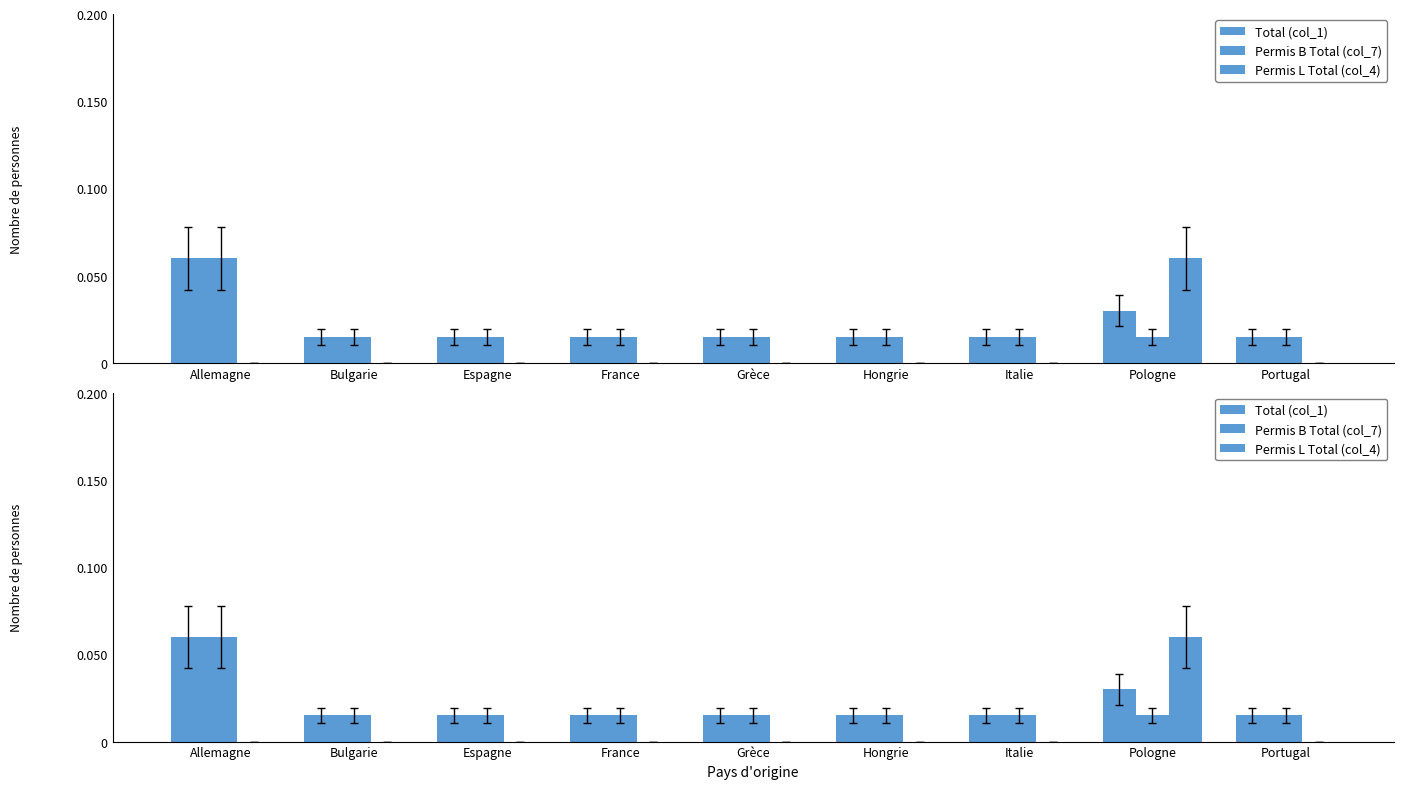

At which label is Total (col_1) closest to 0?

Bulgarie